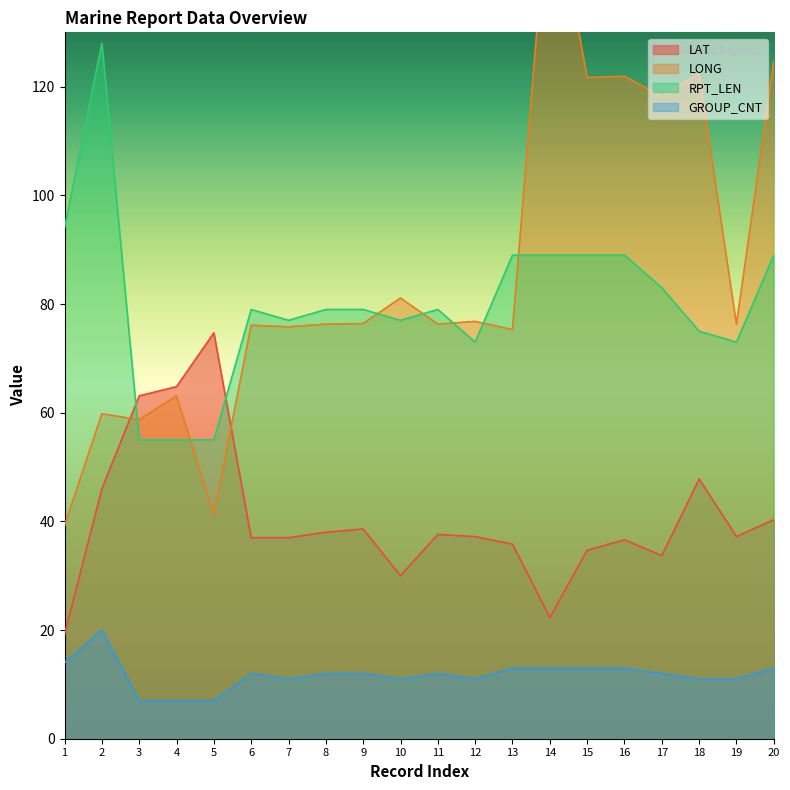

What is the difference between the second highest and second lowest values in the RPT_LEN series?

39.0